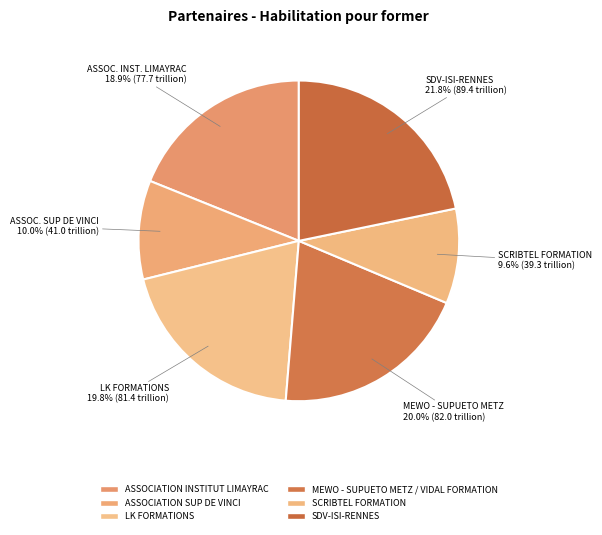

Count the number of slices in the pie.

6